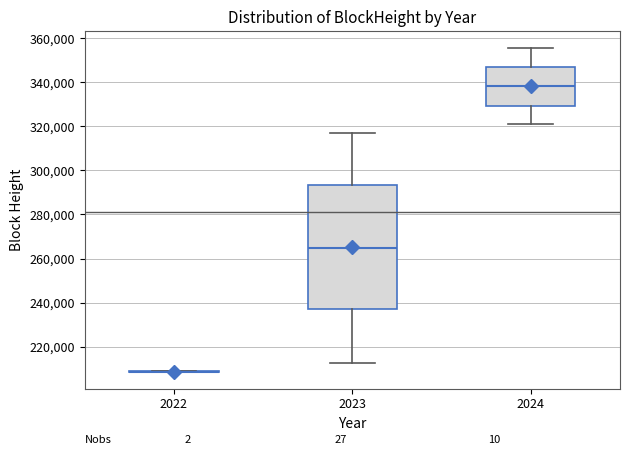

Comparing the boxes themselves (not the whiskers), which one is the tallest?

2023